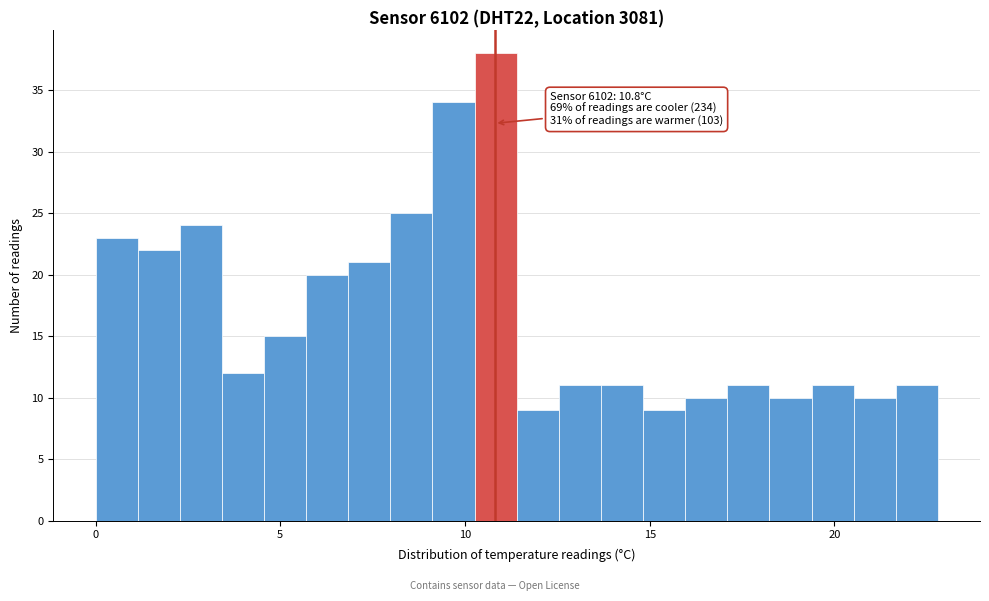

Around what value on the x-axis is the tallest bar? Give the approximate position of its centre, as read against the axis.

11.0